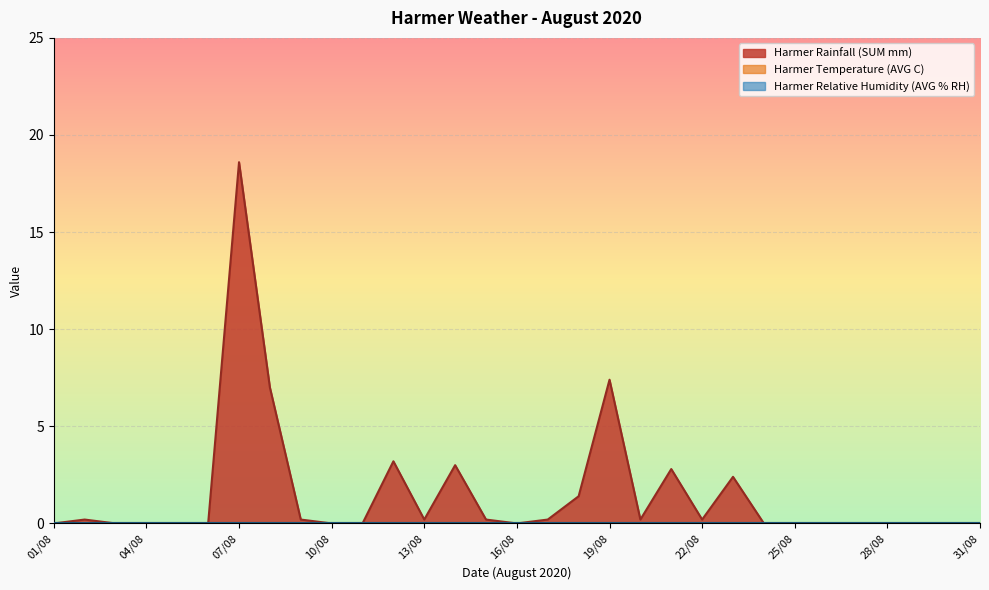

Is it true that Harmer Temperature (AVG C) equals 0.0 at 08/08?

True